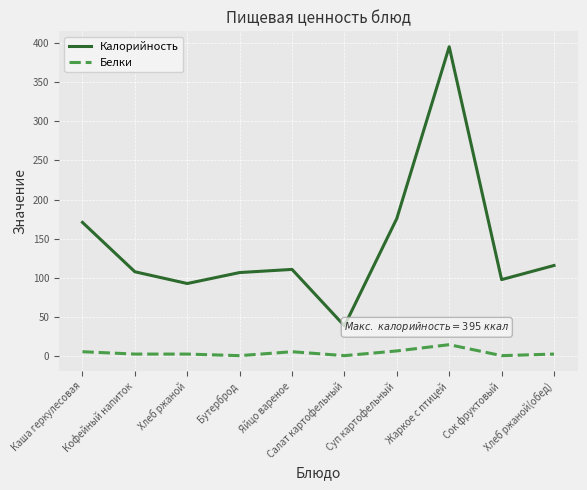

Reading right to left, what are all the values shown in this chart?

Калорийность: 116	98	395	176	39	111	107	93	108	171
Белки: 3	1	15	7	1	6	1	3	3	6